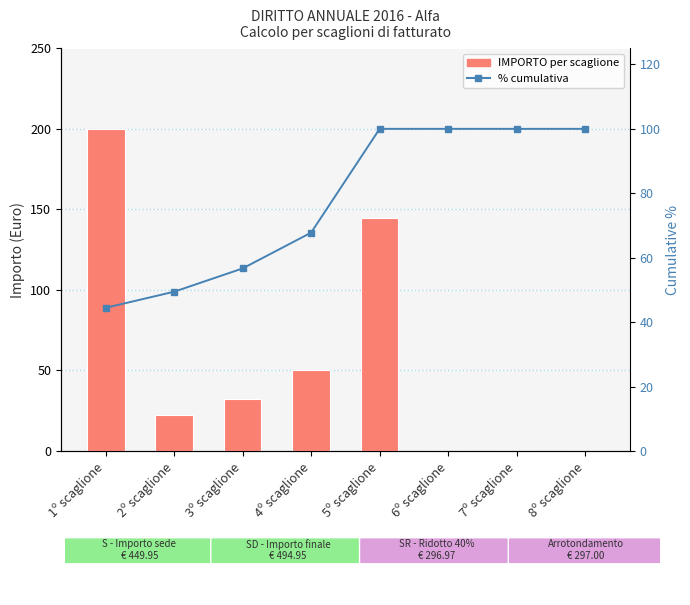

Reading right to left, what are all the values shown in this chart?

IMPORTO: 0.0	0.0	0.0	145.0	50.0	32.5	22.5	200.0
percentile rank within the sample: 100.0	100.0	100.0	100.0	67.8	56.7	49.4	44.4